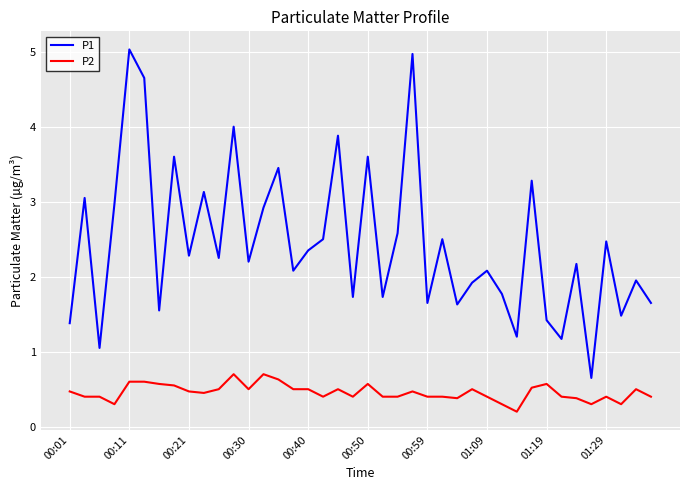

How many series are shown in this chart?

2